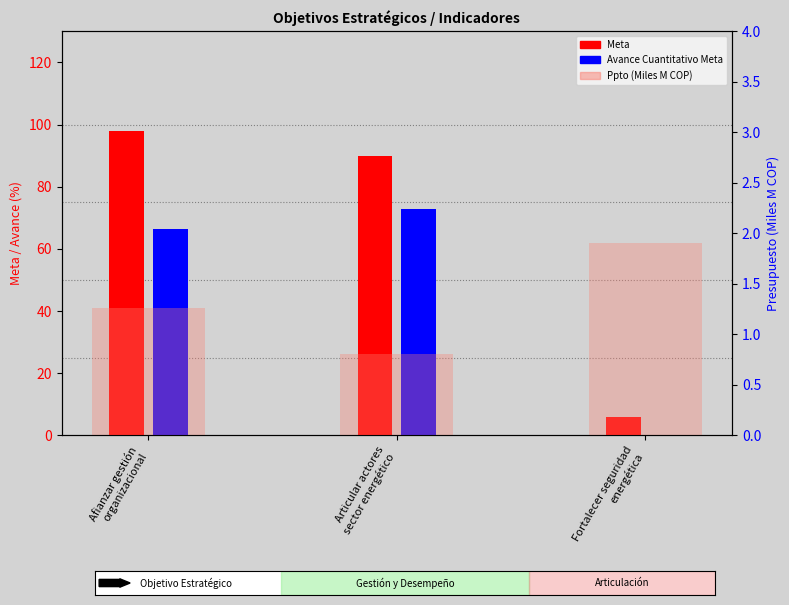

How many bars are there in each group?

3